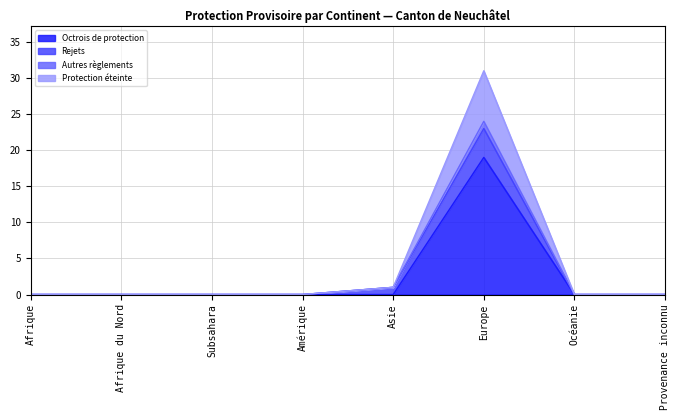

At which category is the sum across all series the highest?

Europe